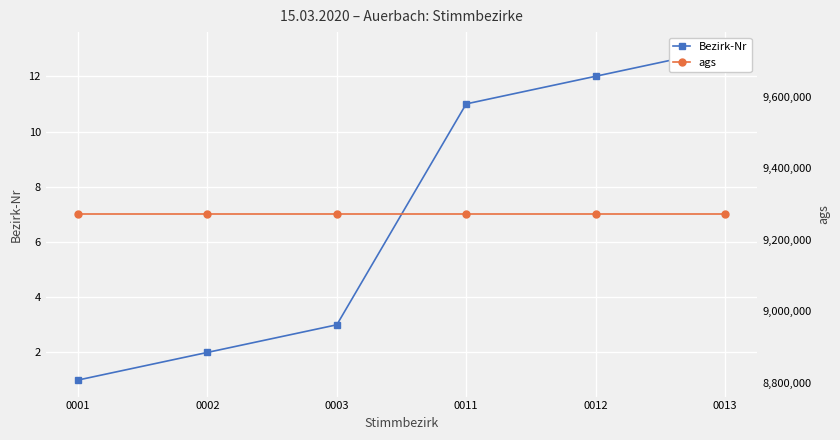

What is the highest value of the ags series?

9271113